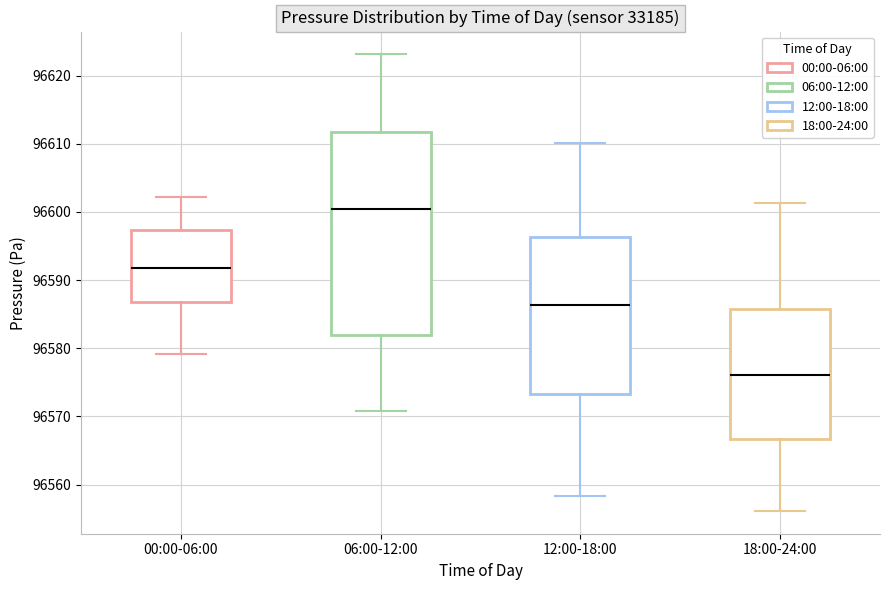

Which box is the tallest, from its lower edge to its upper edge?

06:00-12:00